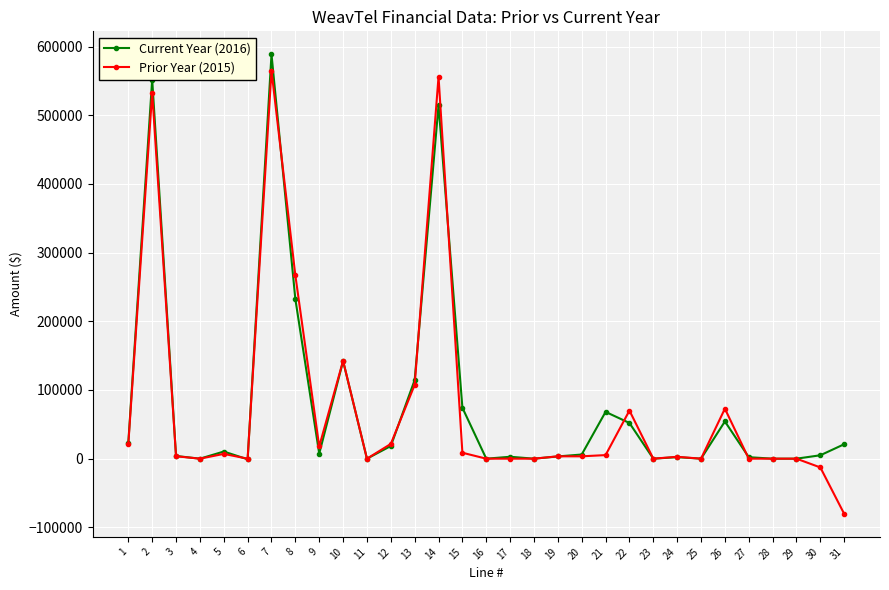

What are all the series names shown in the legend?

Current Year (2016), Prior Year (2015)